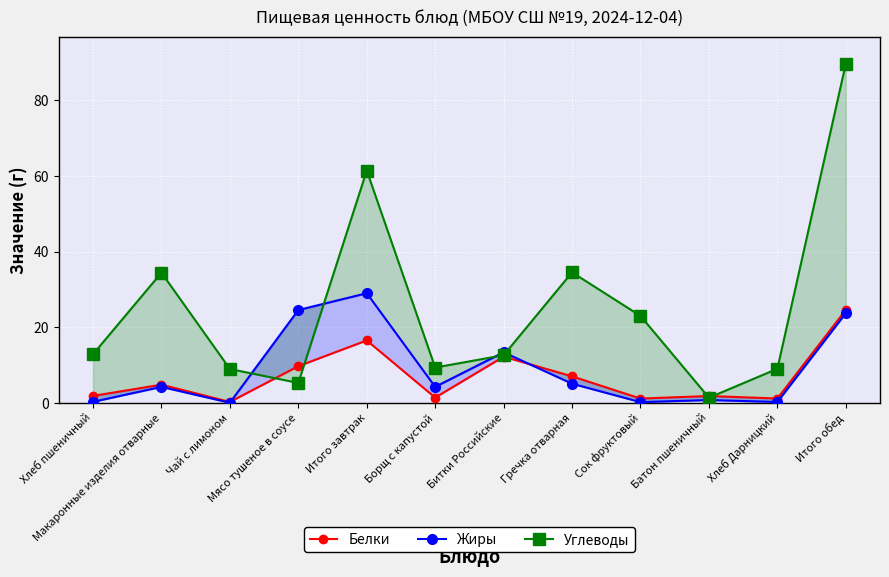

Which series ends up on top after the final intersection of Жиры and Белки?

Белки